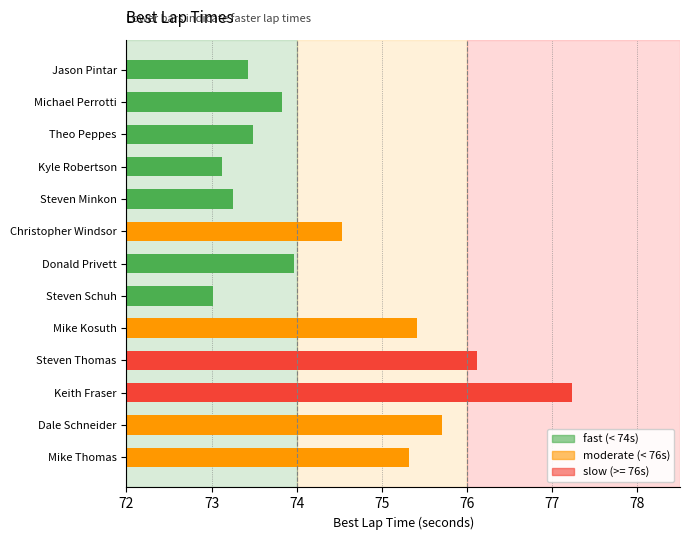

Does the chart contain any negative values?

No